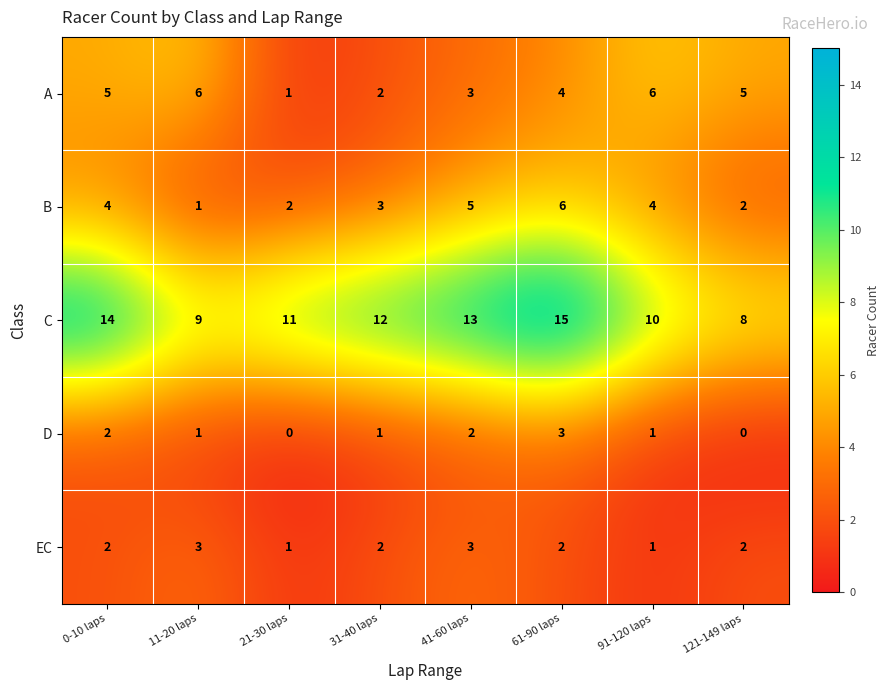

At which label is A closest to 3?

41-60 laps